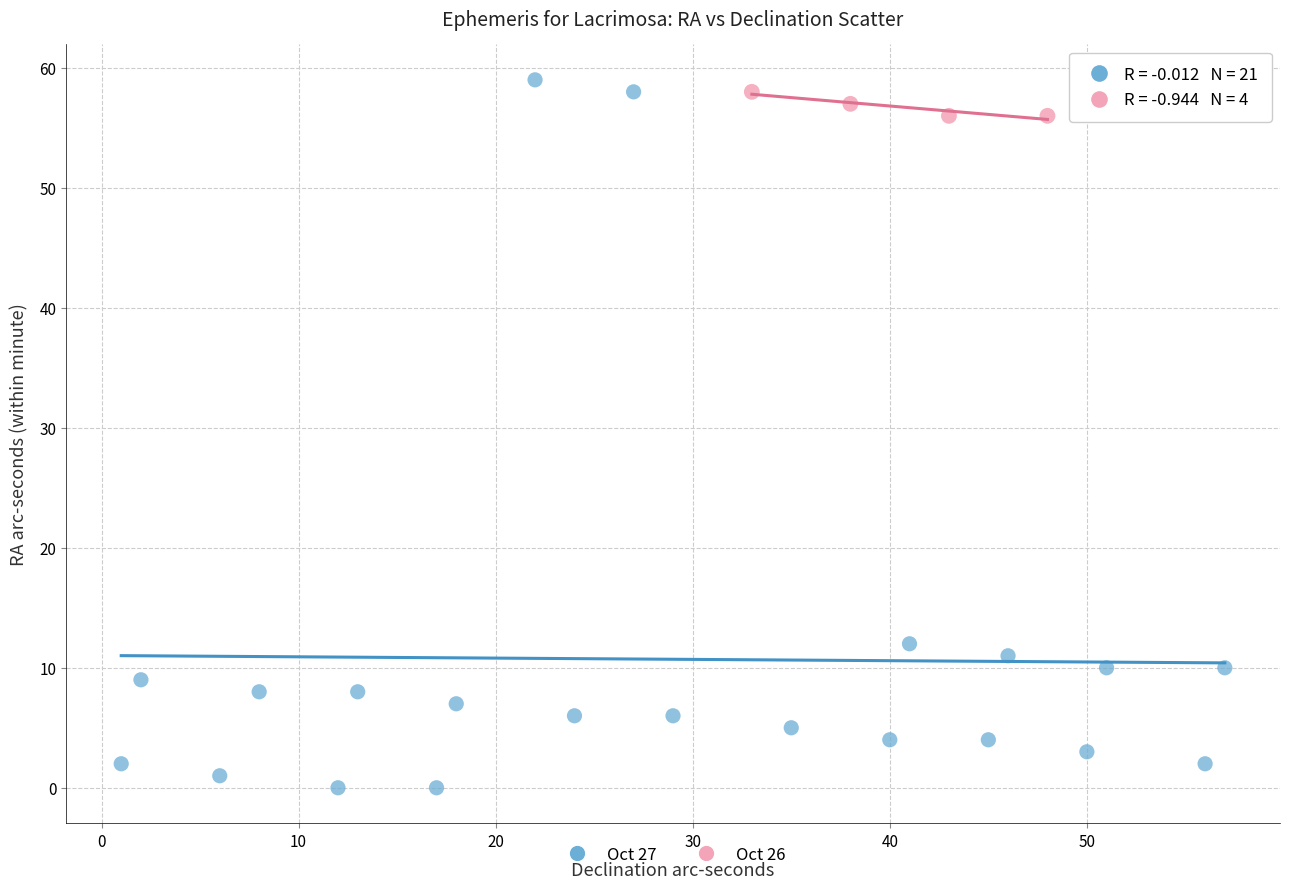

Which series reaches the maximum Y coordinate?

Oct 27